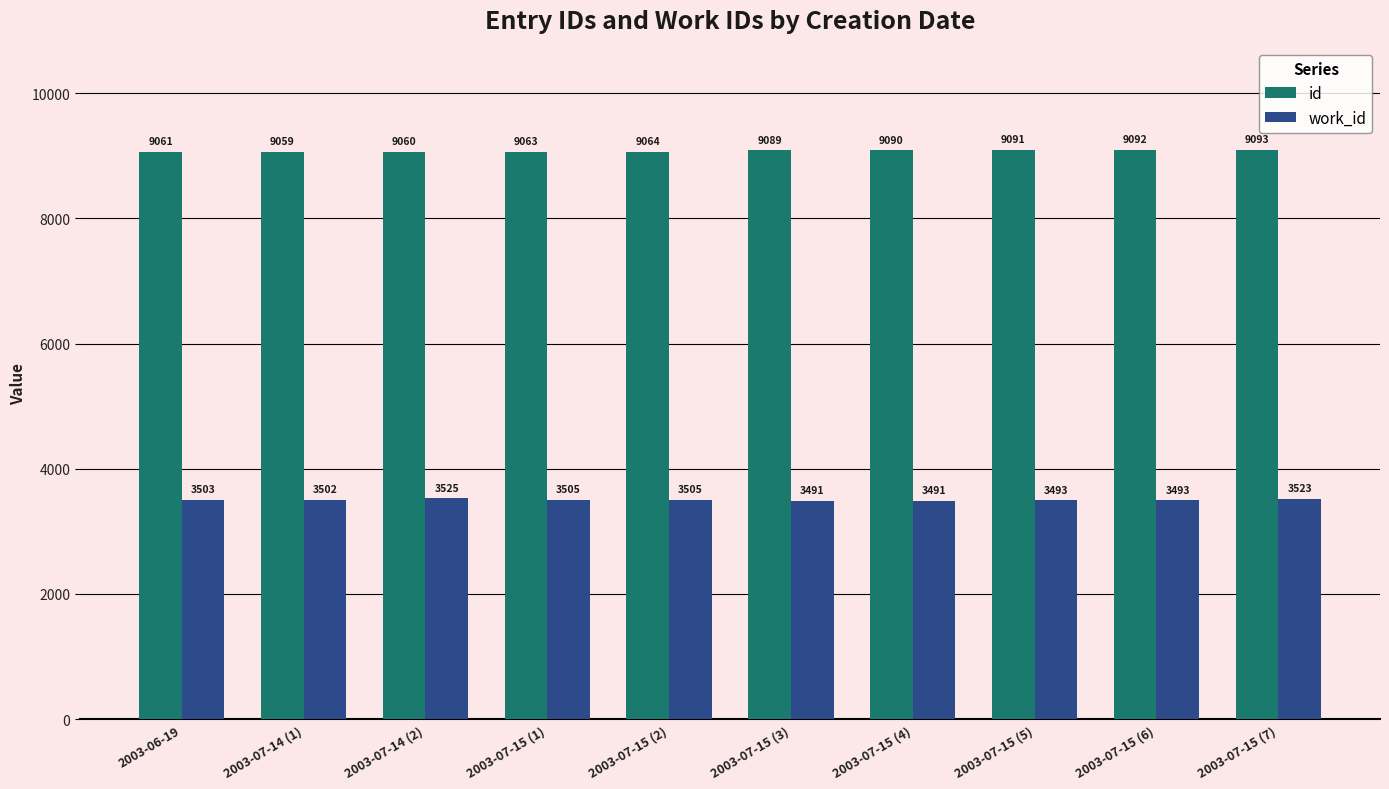

What is the sum of the id values at 2003-07-15 (1) and 2003-07-15 (7)?

18156